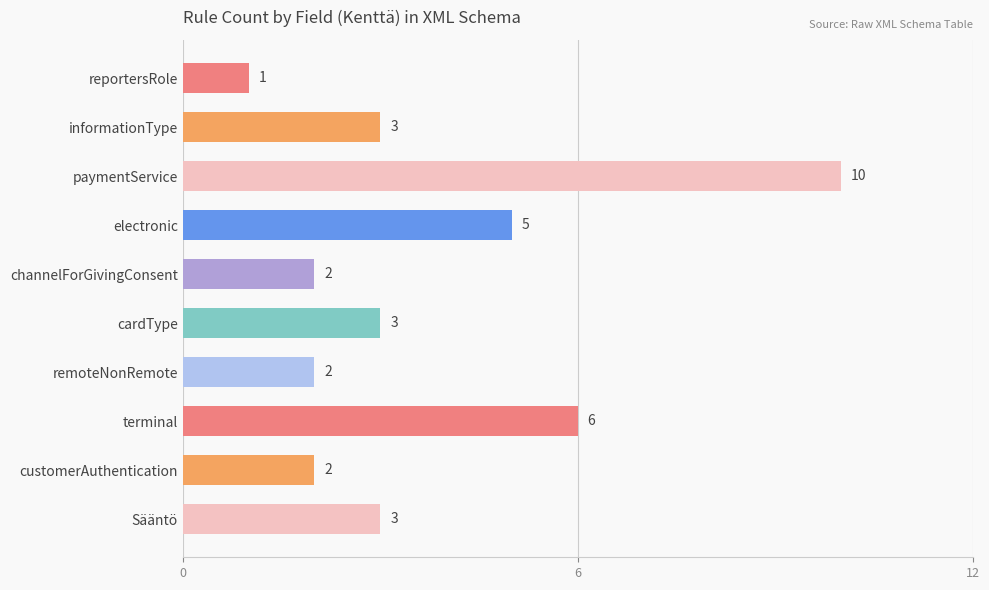

How many values are below 3?

4